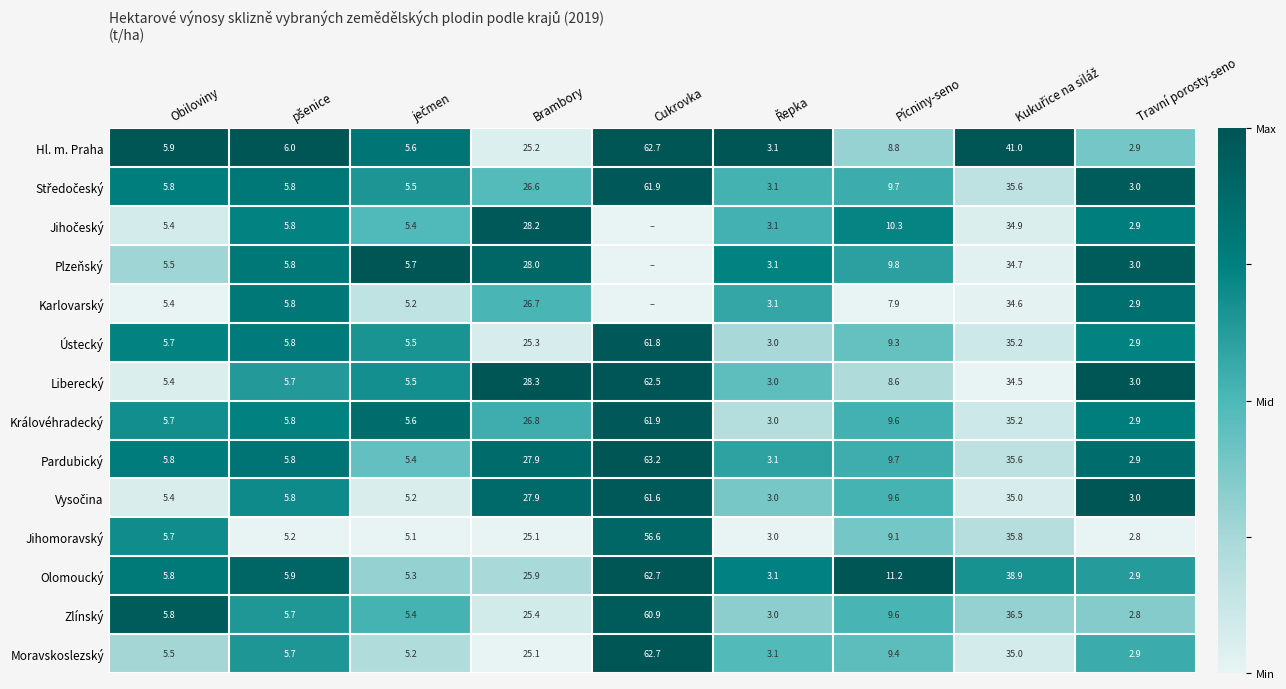

At which label does Hl. m. Praha reach its peak?

Cukrovka